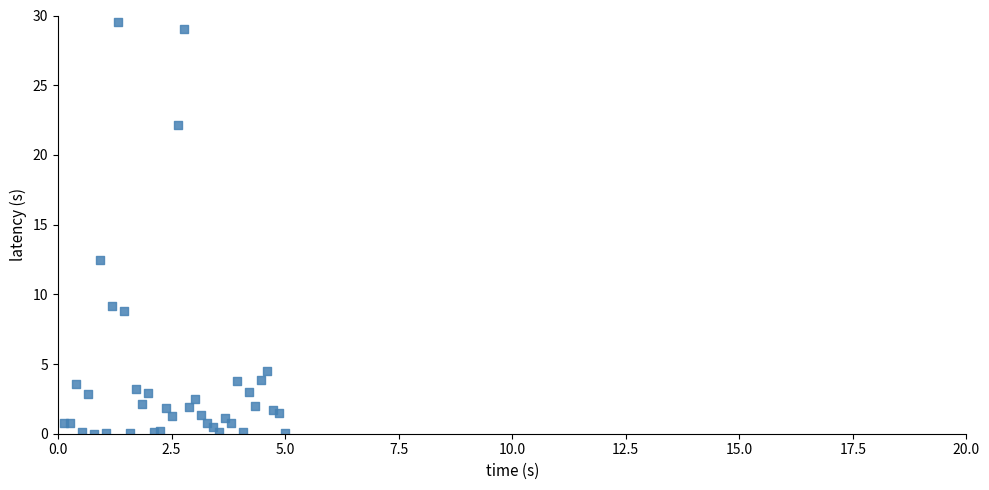

What Y value in the scatter plot is closest to 14?

12.4